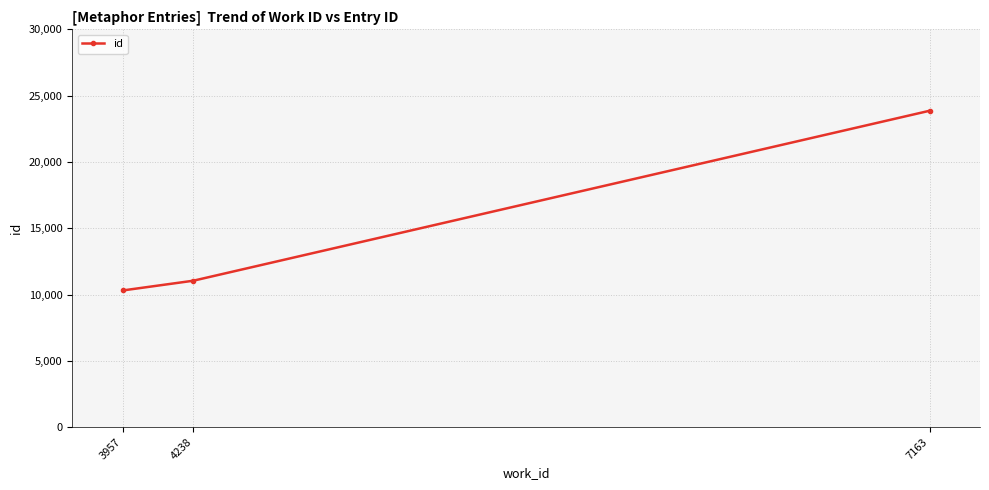

What is the change in value from 3957 to 4238?

+736